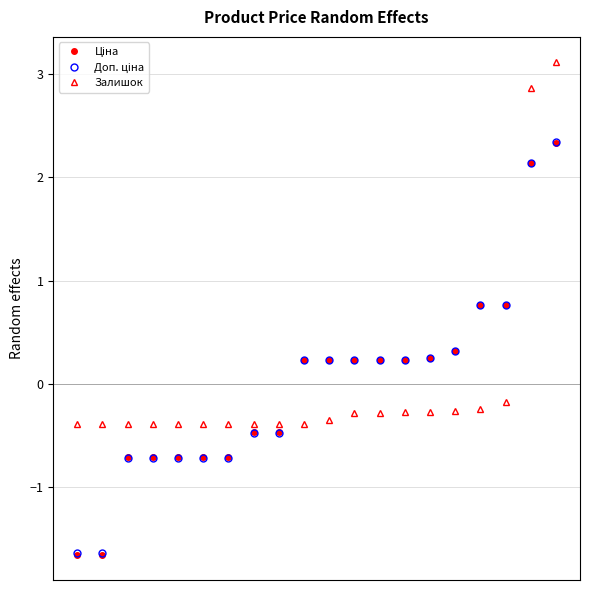

What is the greatest value displayed?

3.1